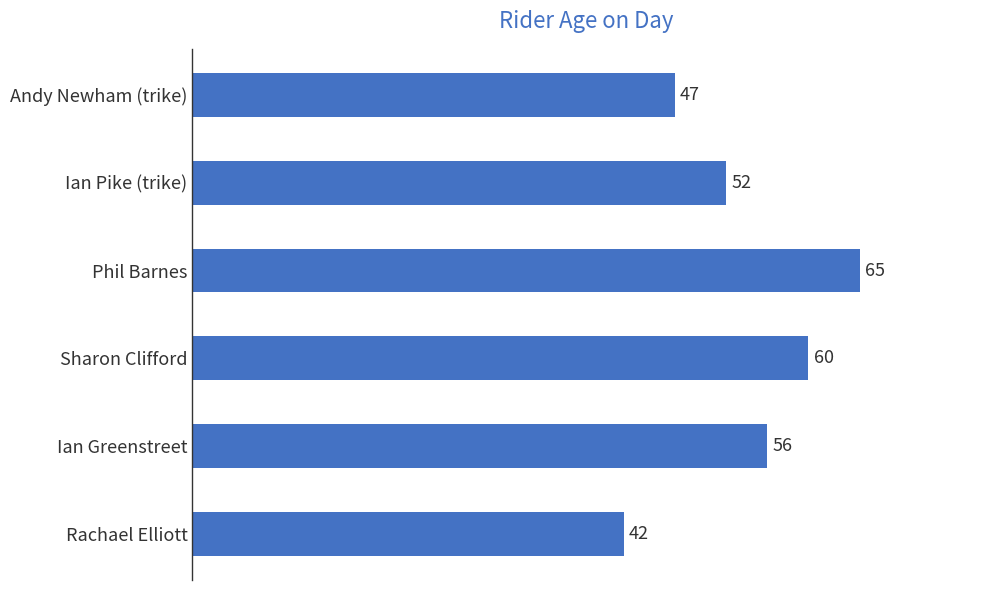

Is it true that the value at Sharon Clifford is 60?

True